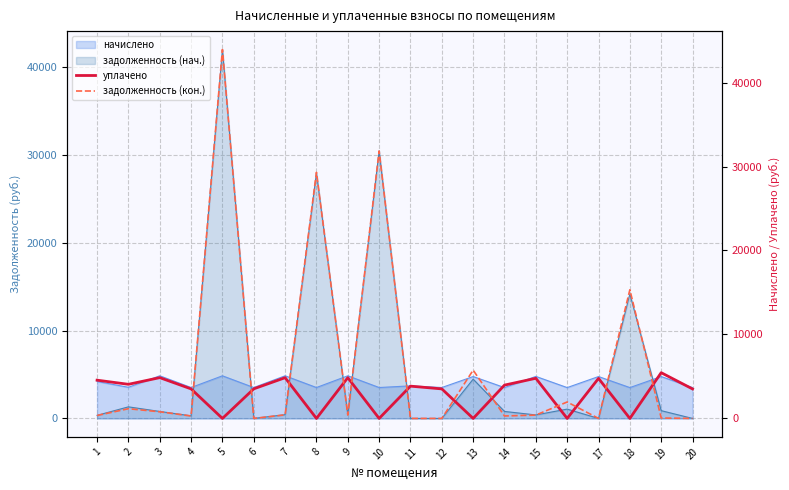

Between which two adjacent categories do уплачено and задолженность (кон.) first intersect?

4 and 5